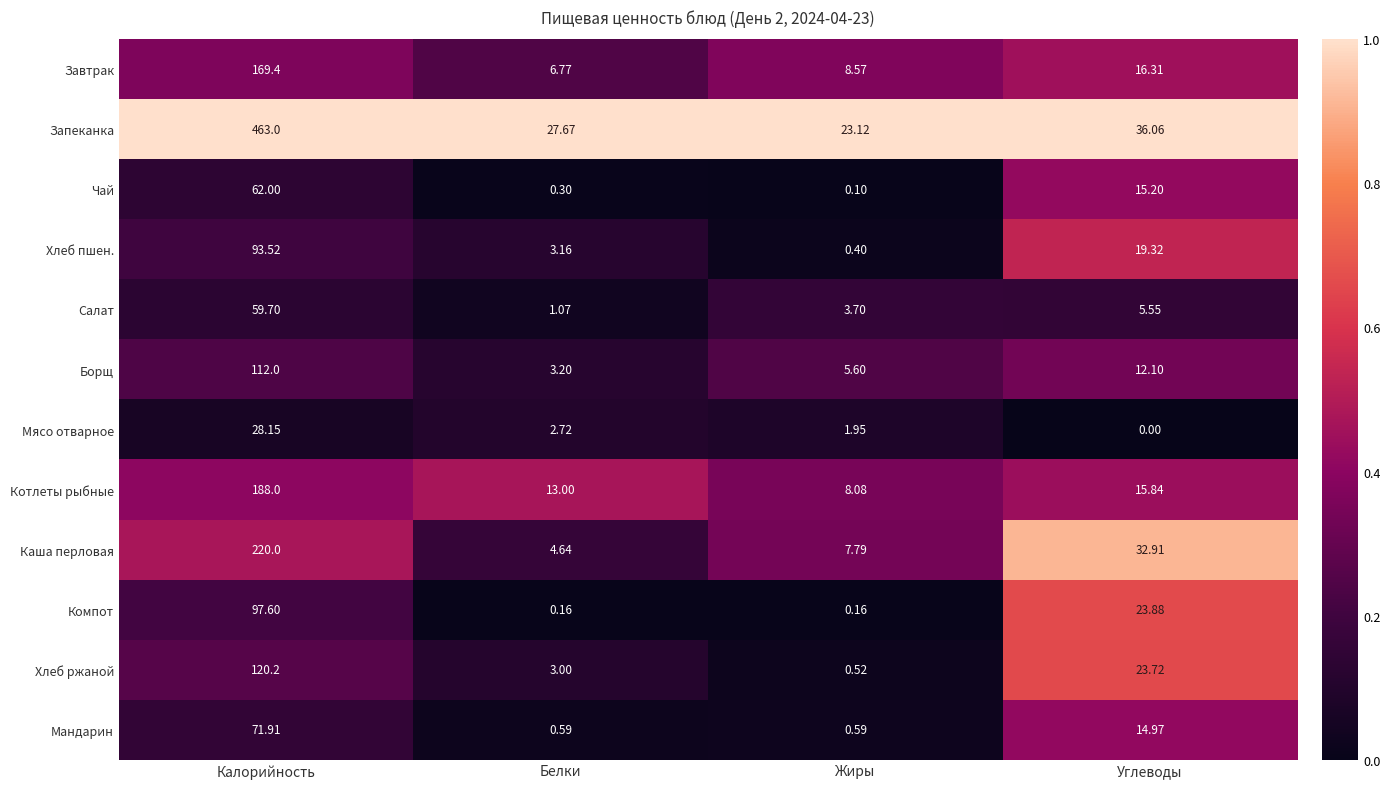

Where does the Чай series first go above 15?

Калорийность